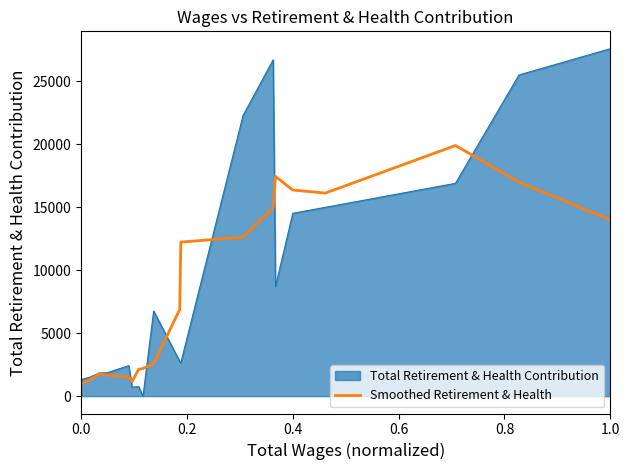

Which series has the widest spread of values?

Total Retirement & Health Contribution